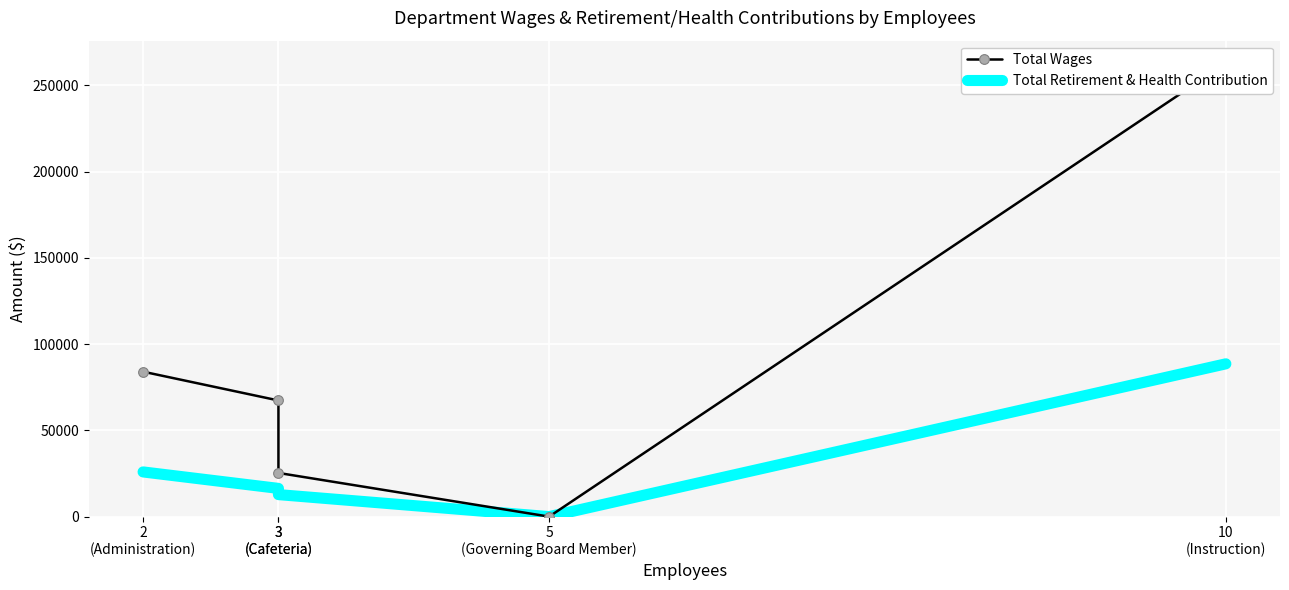

True or false: Total Retirement & Health Contribution and Total Wages intersect in this chart.

False